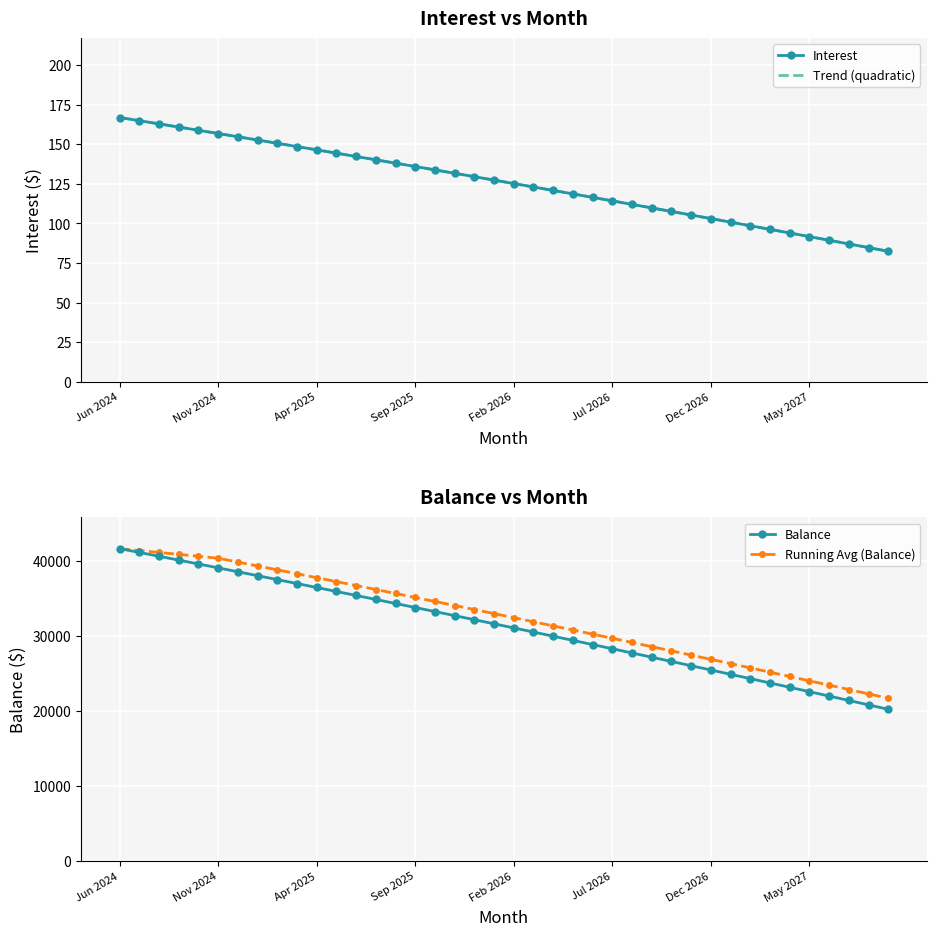

What is the highest value of the Balance series?

41671.0